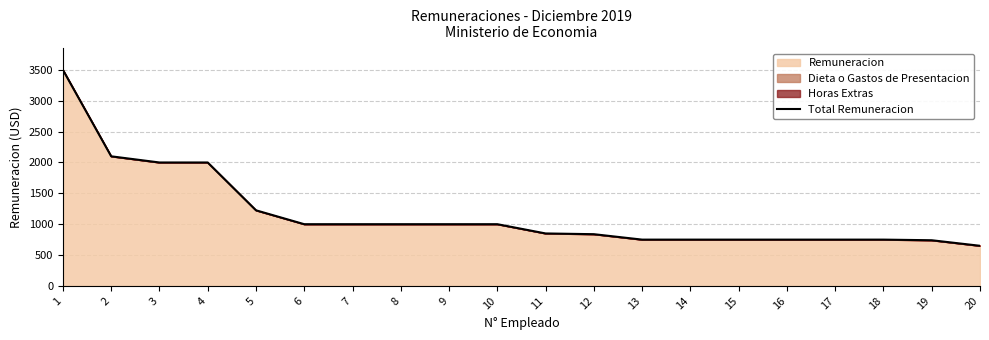

What is the change in value from 9 to 12?

-162.0